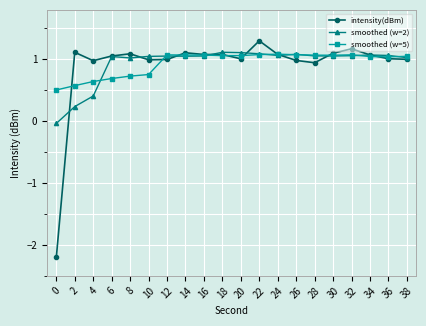

Which category has the highest value in the intensity(dBm) series?

22